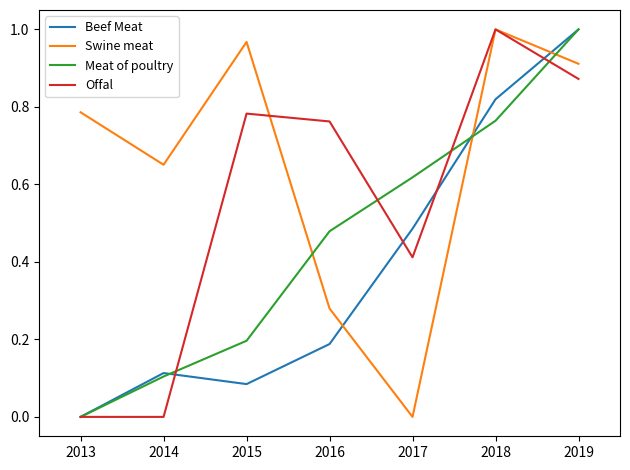

At which label does Meat of poultry reach its peak?

2019